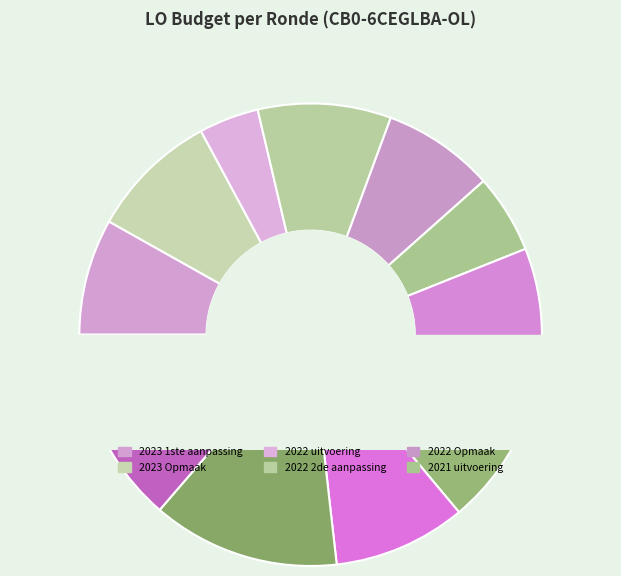

To the nearest percent, what percentage of the pie is 2023 1ste aanpassing?

8%